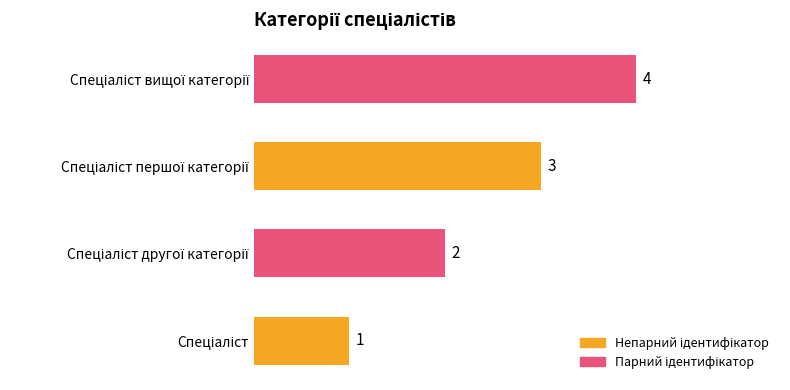

How many values are between 2 and 4?

3